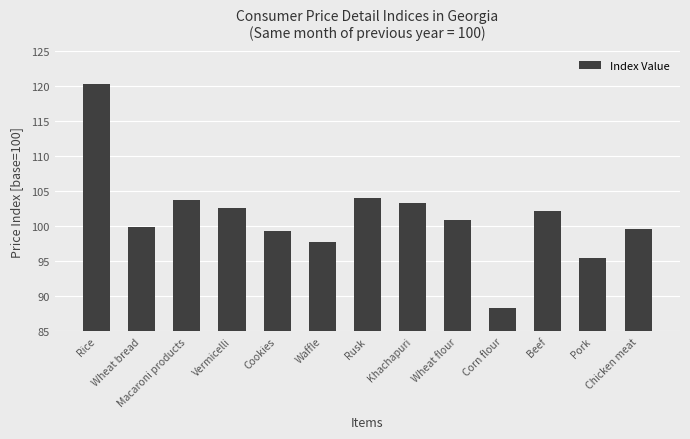

The value at Wheat flour is 141.1. True or false?

False